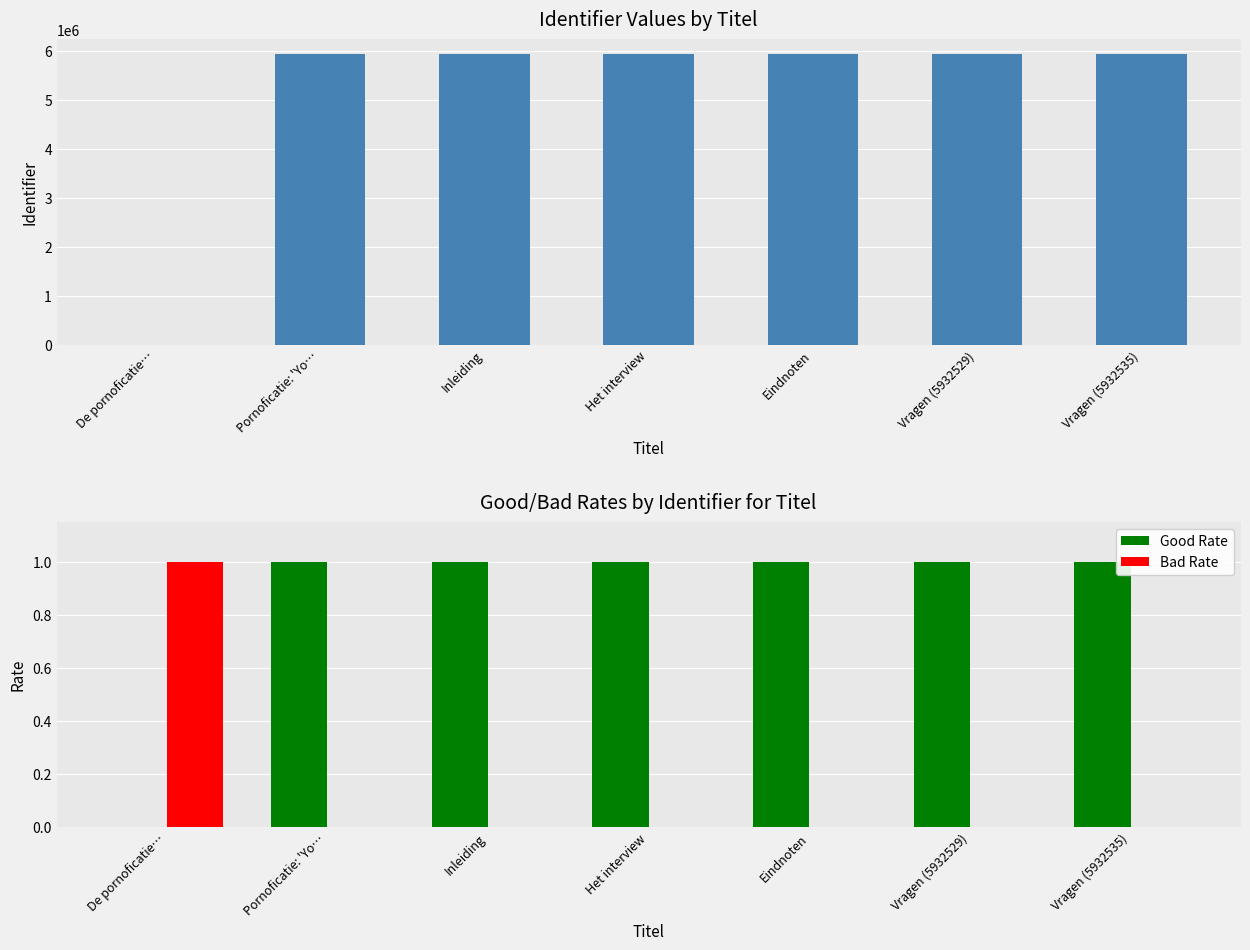

What is the label of the 5th bar from the left?

Eindnoten